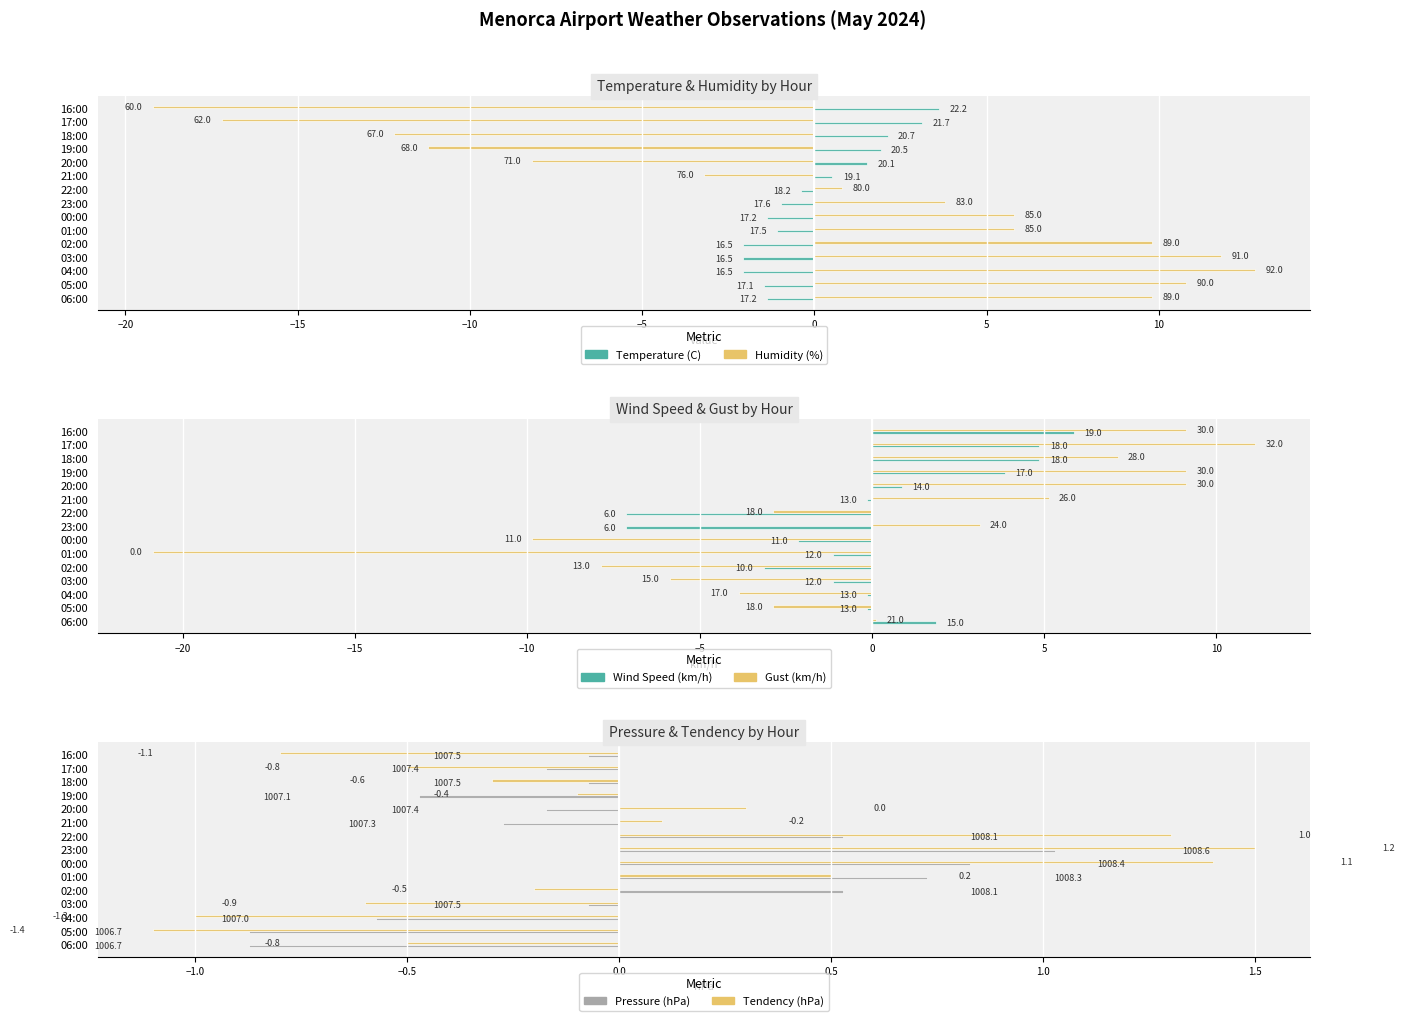

What is the difference between the maximum and minimum values in the Tendency (hPa) series?

2.6